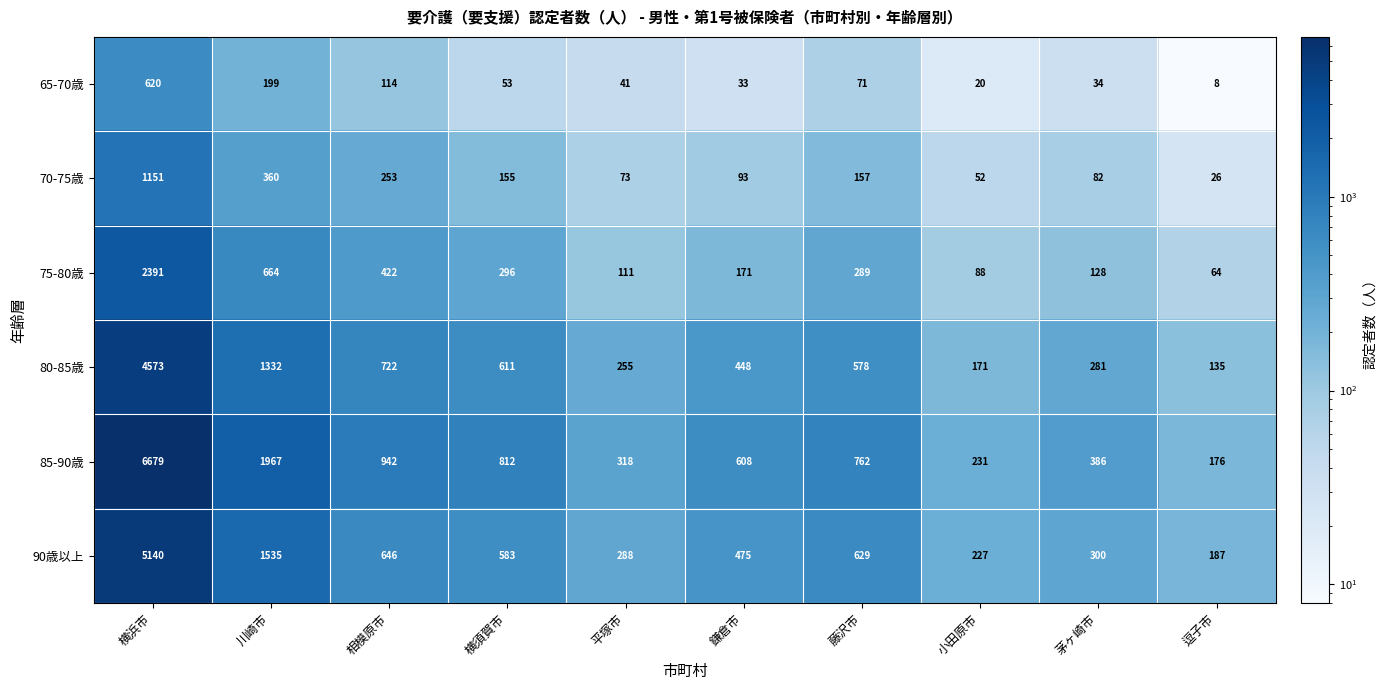

Count the number of categories in the chart.

10